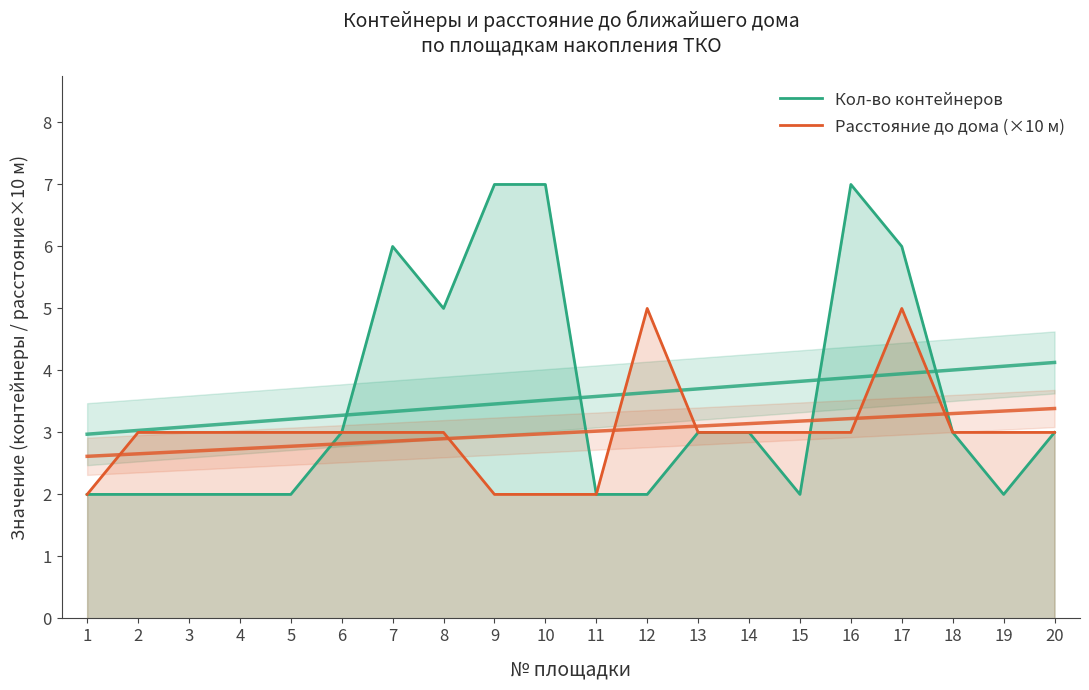

How many intersections are there between Расстояние до дома (×10 м) and Кол-во контейнеров?

1